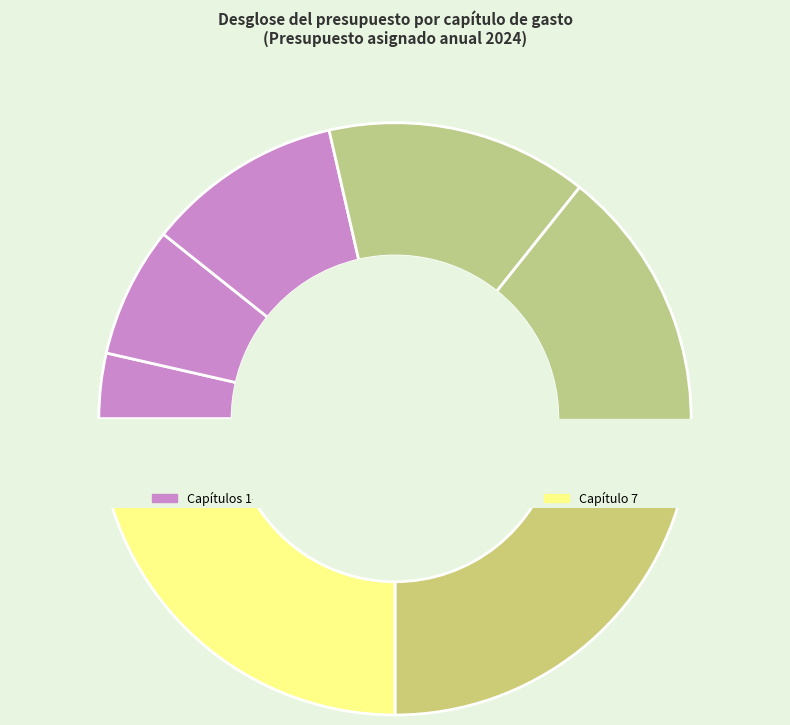

Which slice is the largest?

Capítulo 7